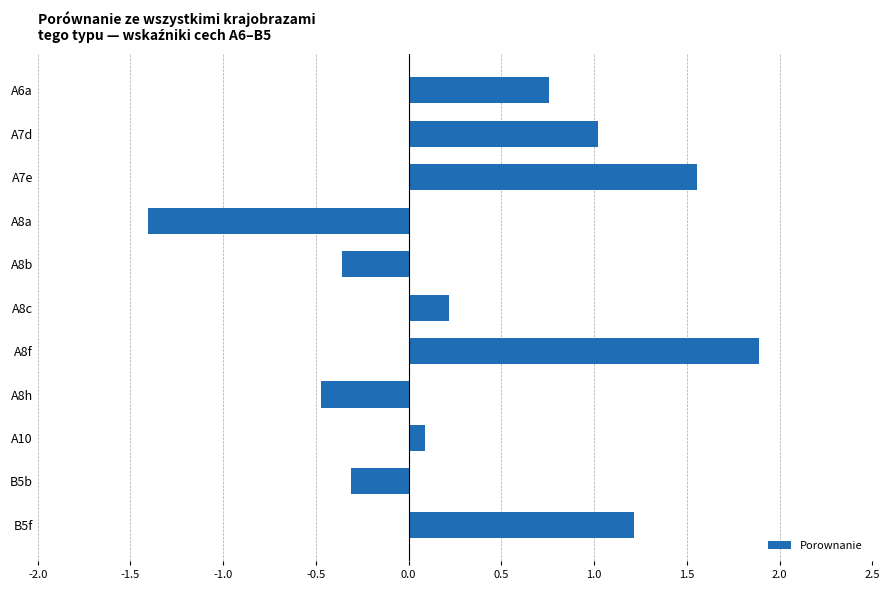

Count the number of values greater than 0.

7